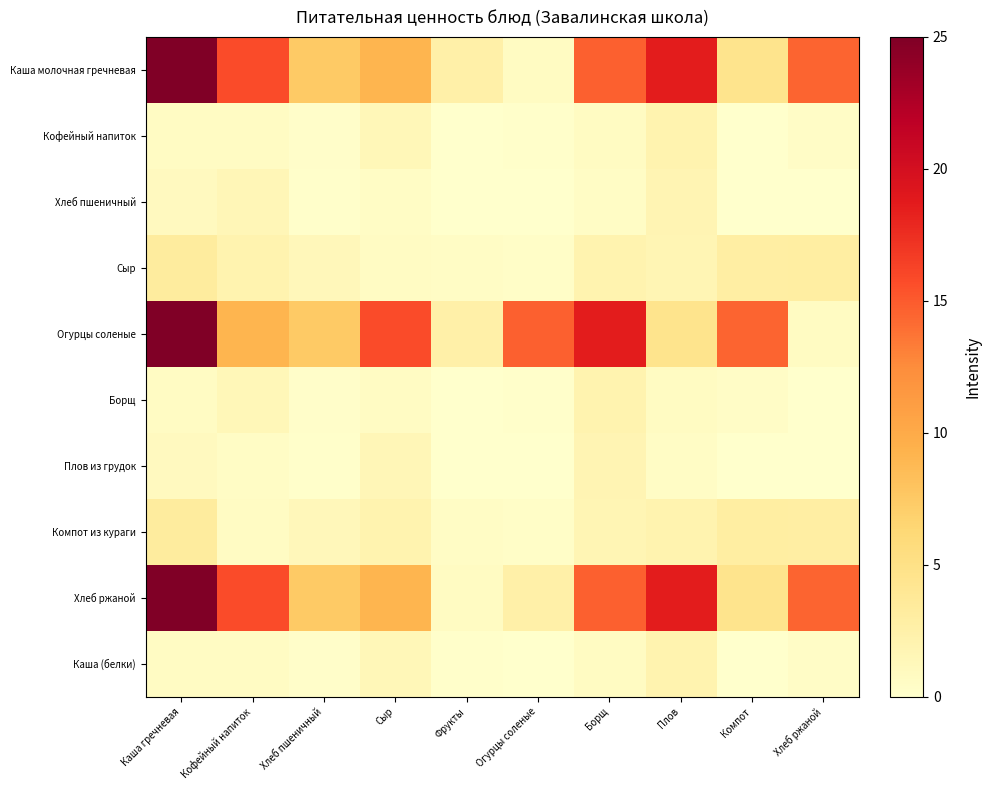

Which series has the largest range (max minus min)?

Каша молочная гречневая